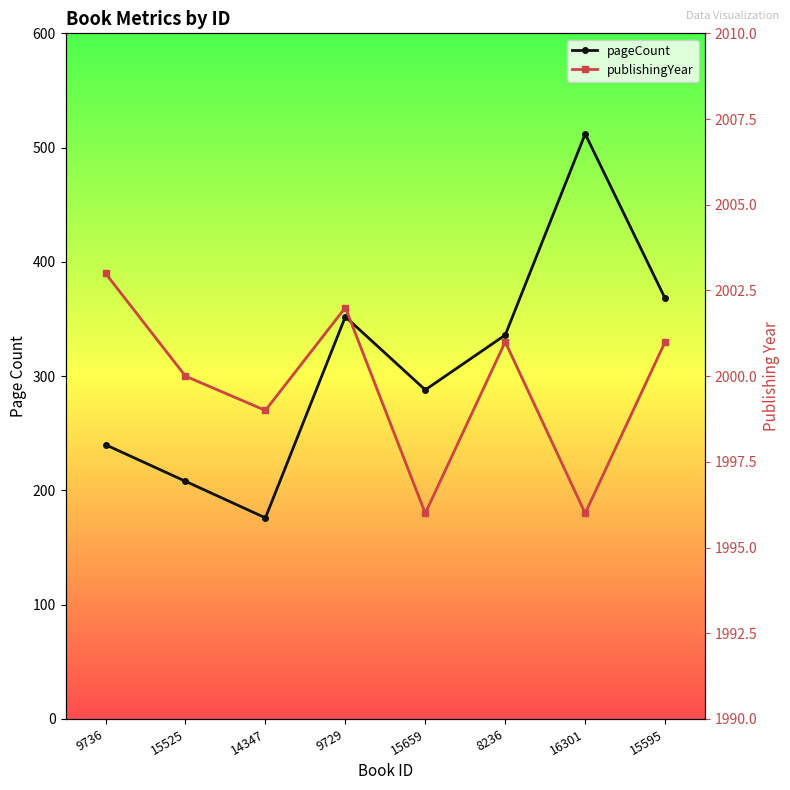

True or false: pageCount has a value of 368 at 15595.

True